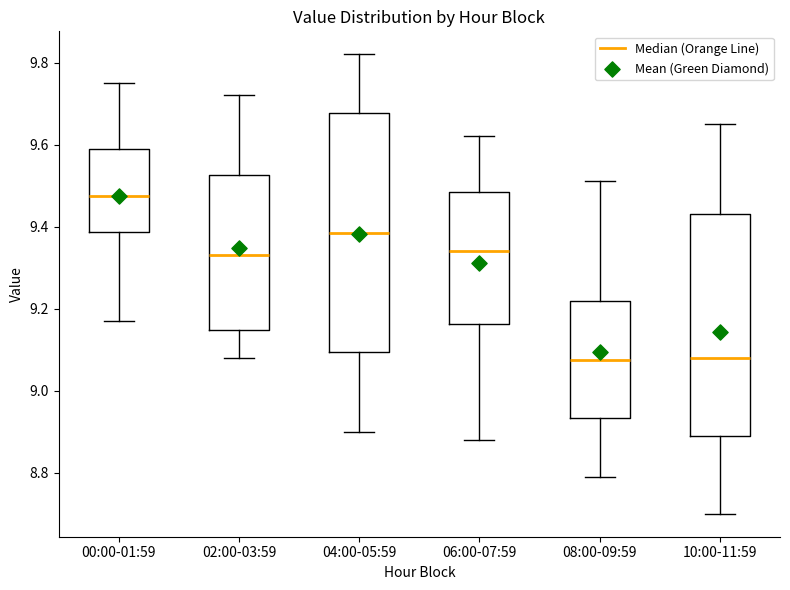

Comparing the boxes themselves (not the whiskers), which one is the tallest?

04:00-05:59